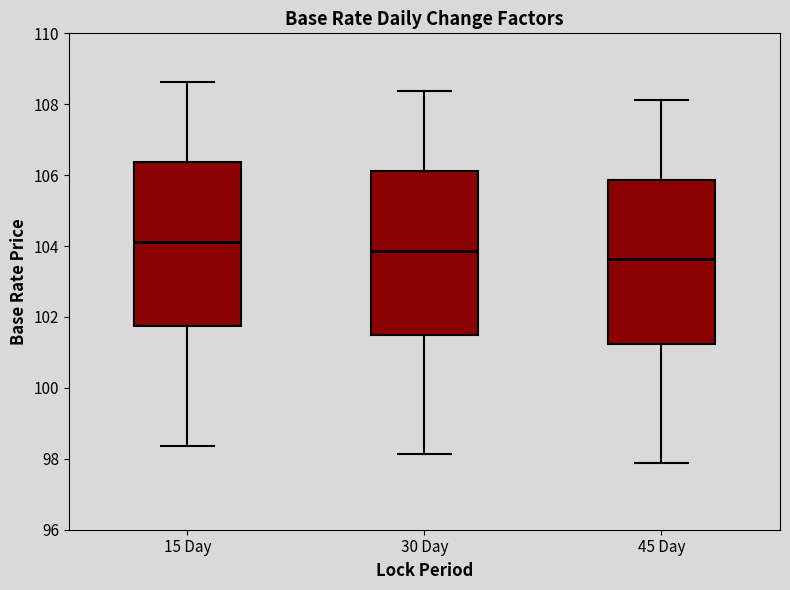

Reading left to right, transcribe this box plot: for each box, give where its median line is, the range the box spans, and where its two whiskers end, as read against the y-axis. The values are not printed on the chart, so give them approximately, as read against the axis.

15 Day: median 104.2, box 101.8 to 106.4, whiskers 98.4 to 108.6
30 Day: median 103.8, box 101.6 to 106.2, whiskers 98.2 to 108.4
45 Day: median 103.6, box 101.2 to 105.8, whiskers 97.8 to 108.2